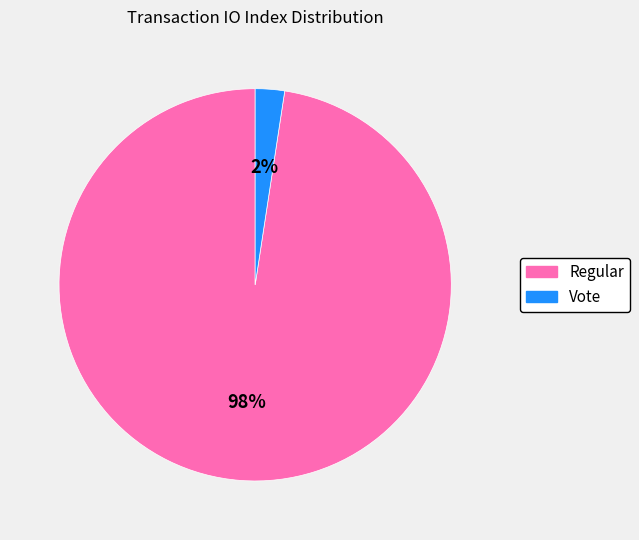

Which has a higher value, Vote or Regular?

Regular